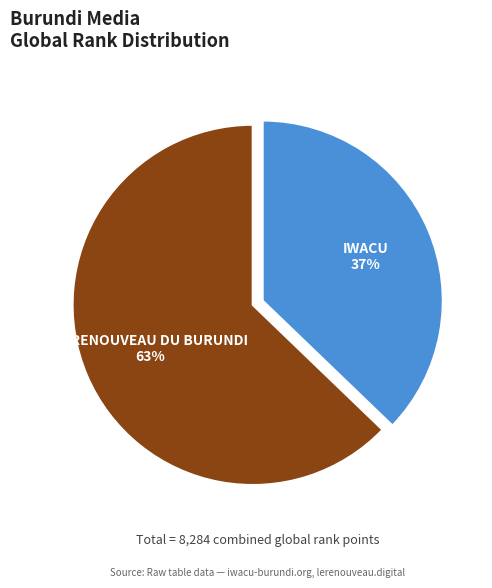

Which category accounts for the majority?

LE RENOUVEAU DU BURUNDI